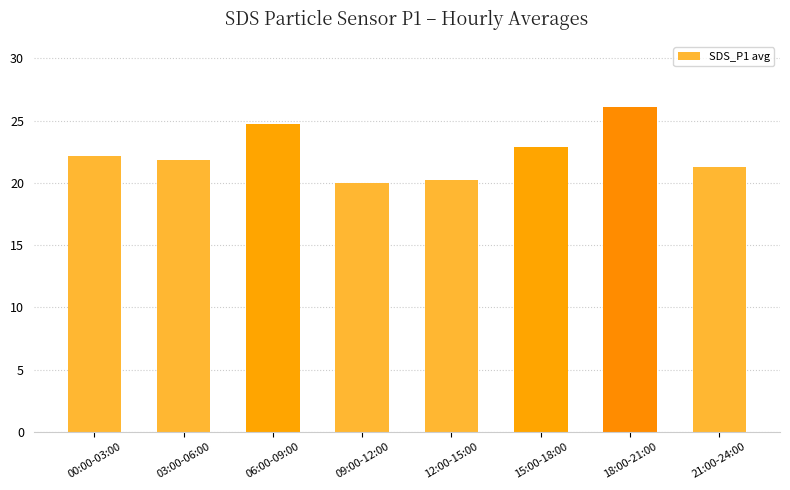

How many data points does each series have?

8